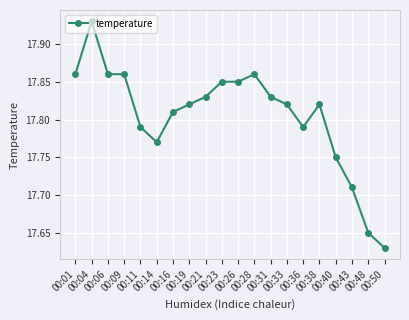

What is the sum of all values?

356.1